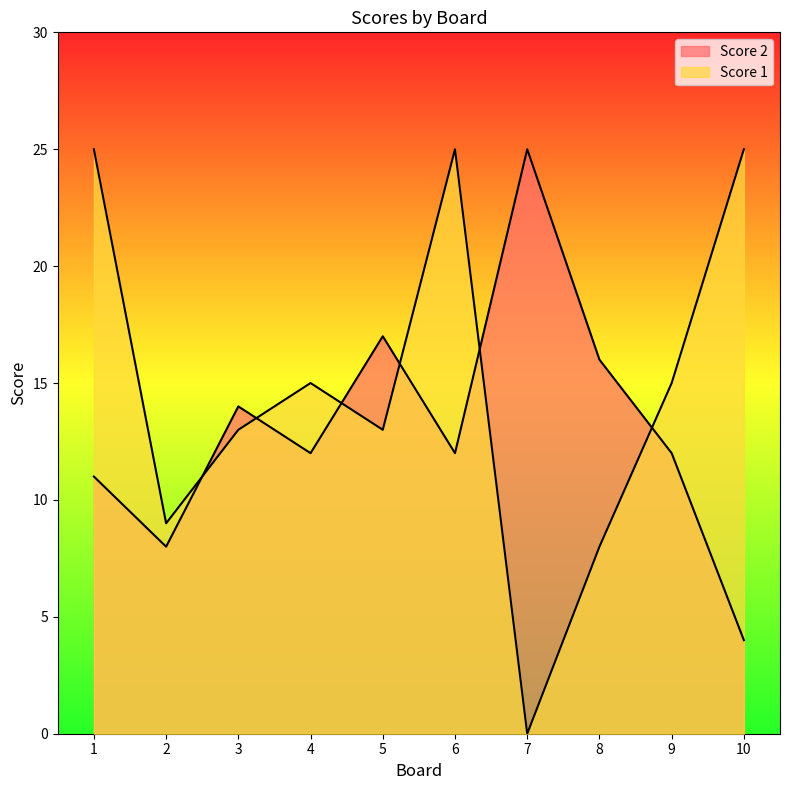

What is the spread (max minus min) of values at 3?

1